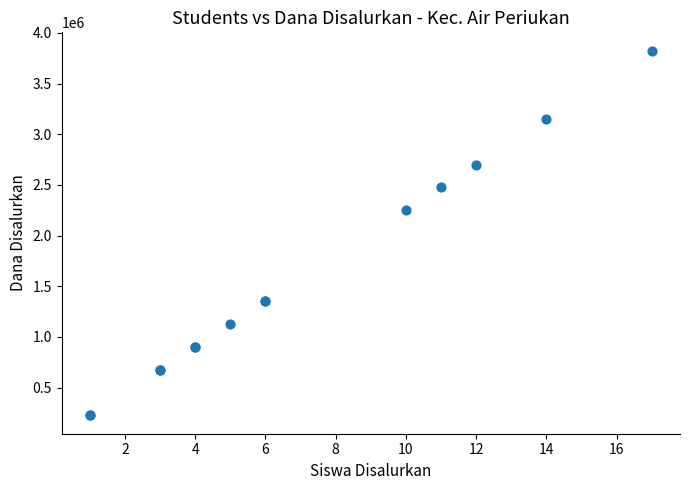

What Y value in the scatter plot is closest to 2025000?

2250000